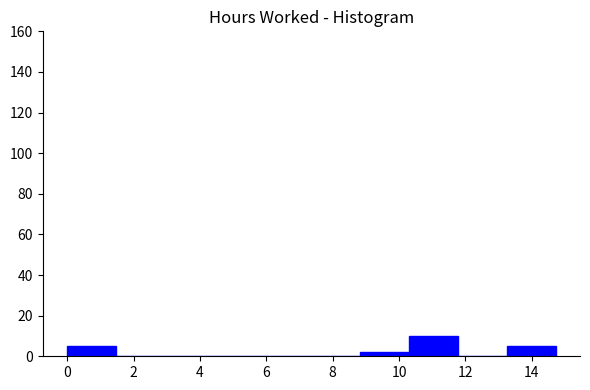

What is the height of the bar covering 10.4 to 11.8 on the x-axis? Neither the bar edges nor the heights are printed on the chart, so give them approximately, as read against the axes.

10